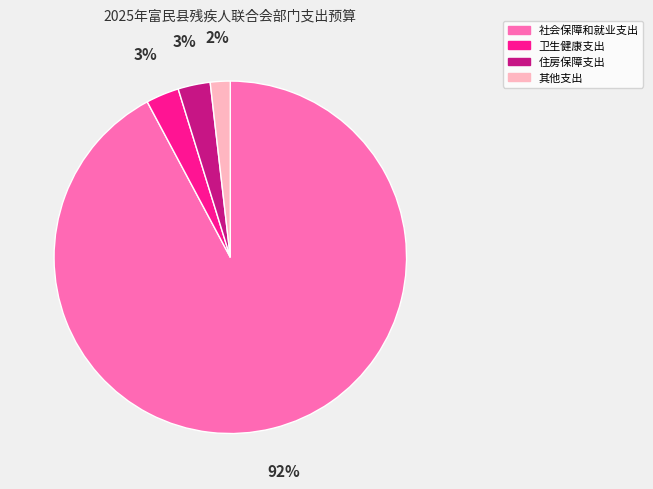

What is the smallest slice in the pie chart?

其他支出